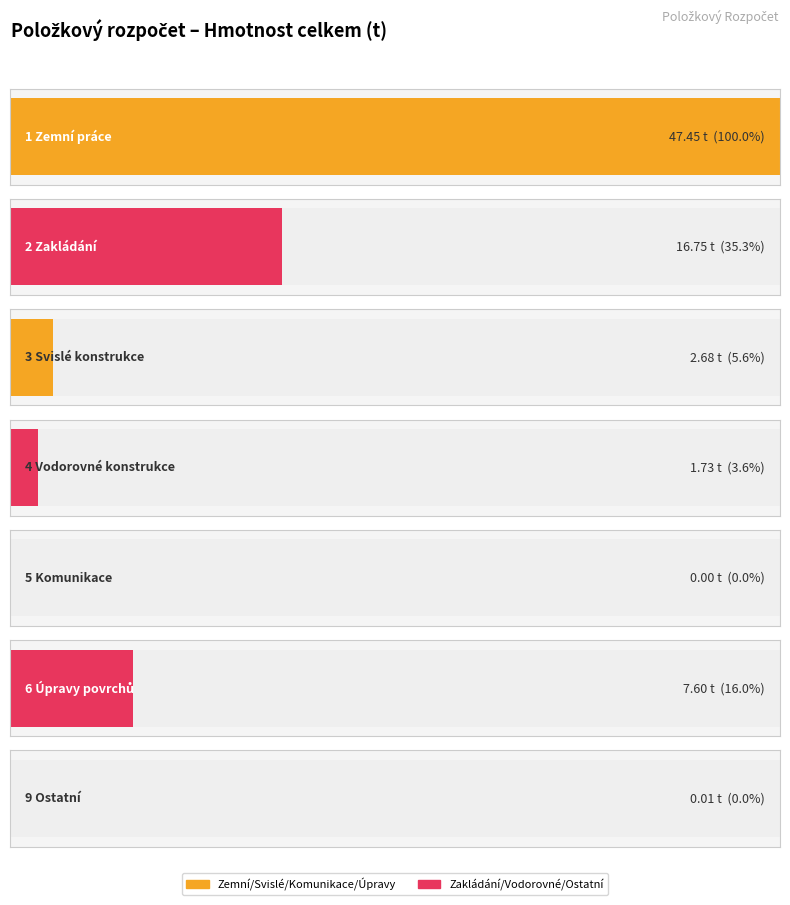

What is the label of the 4th bar from the left?

4 Vodorovné konstrukce